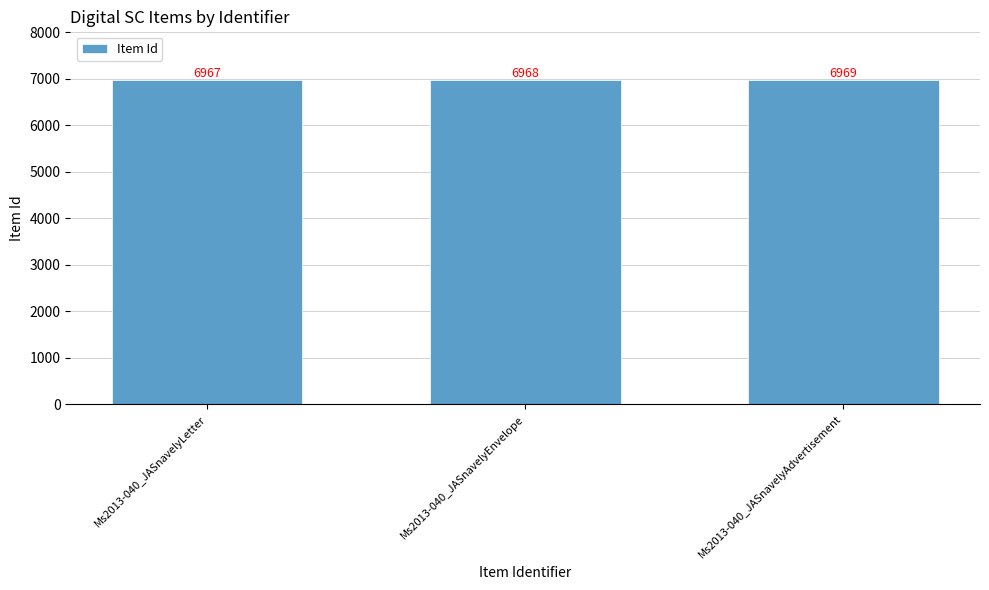

Reading left to right, transcribe all the data shown in this chart.

Ms2013-040_JASnavelyLetter=6967	Ms2013-040_JASnavelyEnvelope=6968	Ms2013-040_JASnavelyAdvertisement=6969